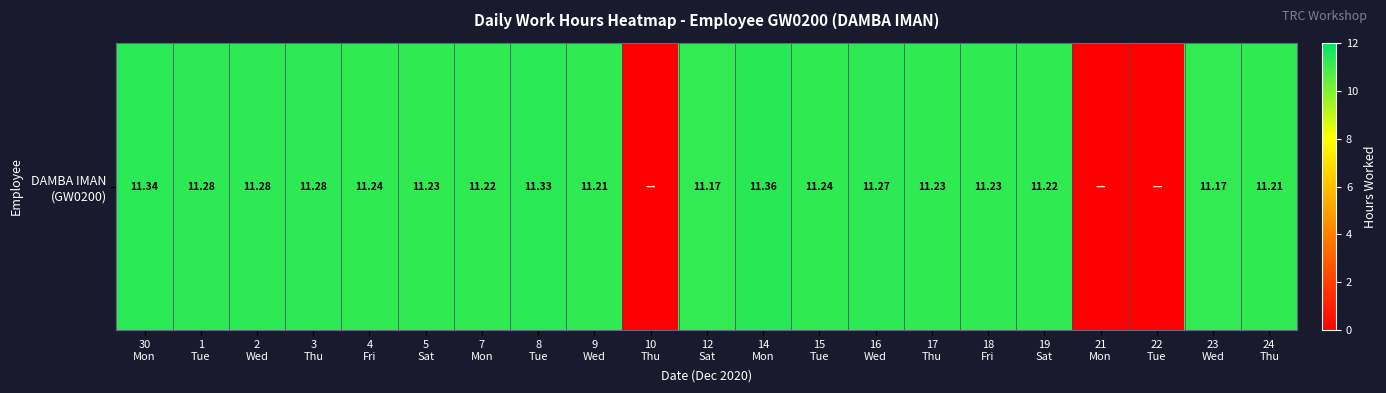

List the labels in order of value, smallest first.

10
Thu, 21
Mon, 22
Tue, 12
Sat, 23
Wed, 9
Wed, 24
Thu, 7
Mon, 19
Sat, 5
Sat, 17
Thu, 18
Fri, 4
Fri, 15
Tue, 16
Wed, 1
Tue, 2
Wed, 3
Thu, 8
Tue, 30
Mon, 14
Mon